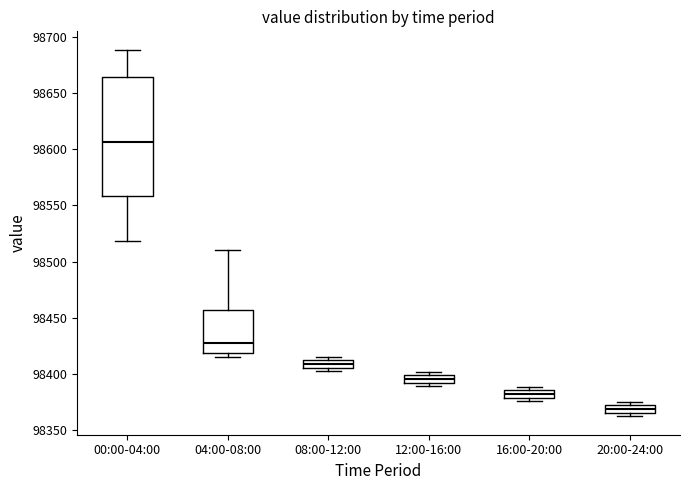

Where is the lower edge of the box for 08:00-12:00 on the y-axis? The values are not printed on the chart, so give them approximately, as read against the axis.

98405